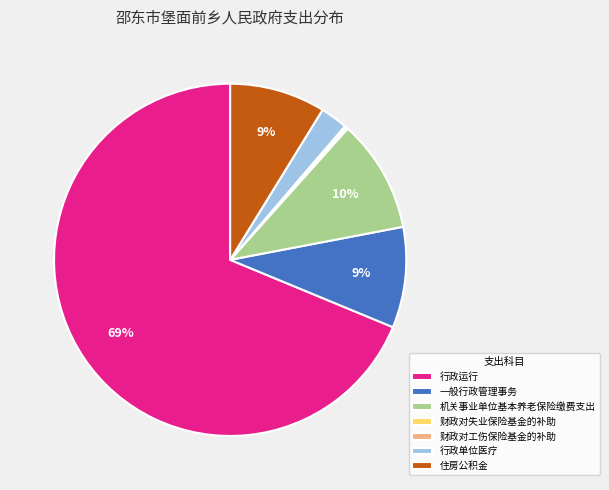

The 一般行政管理事务 slice represents 9% of the pie. True or false?

True